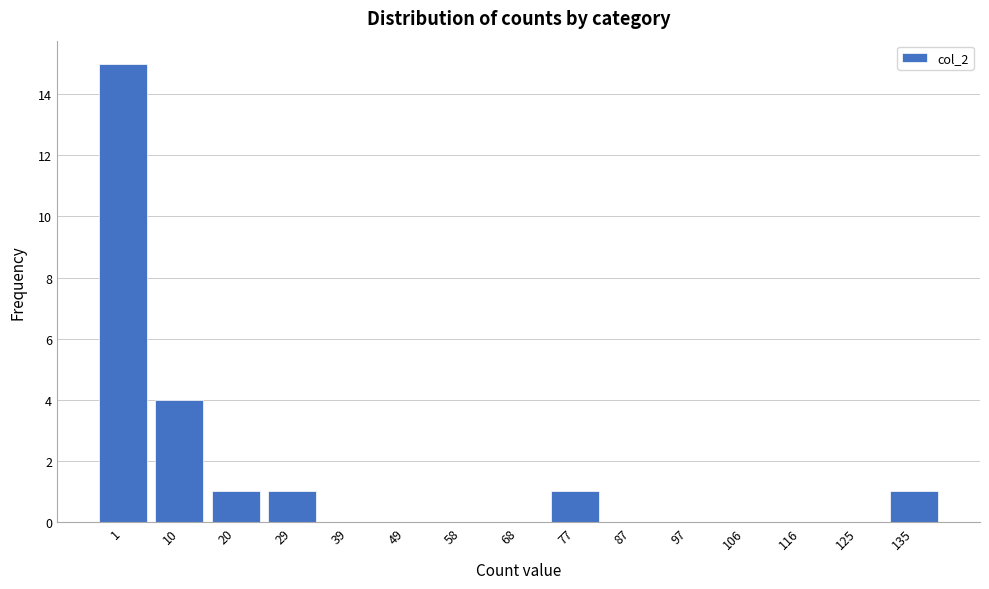

Reading left to right, list all the values displayed in this chart.

1=15	10=4	20=1	29=1	39=0	49=0	58=0	68=0	77=1	87=0	97=0	106=0	116=0	125=0	135=1